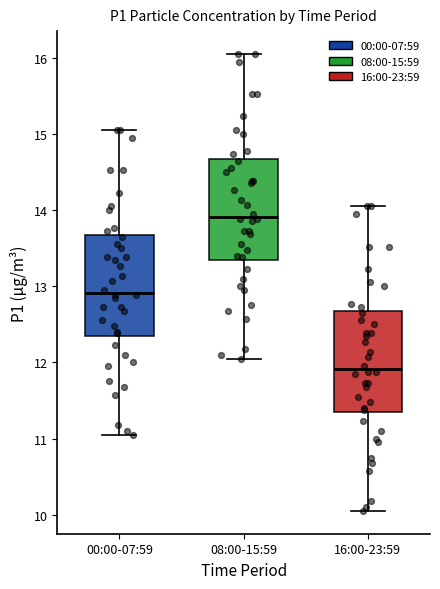

Which box has the highest median line?

08:00-15:59